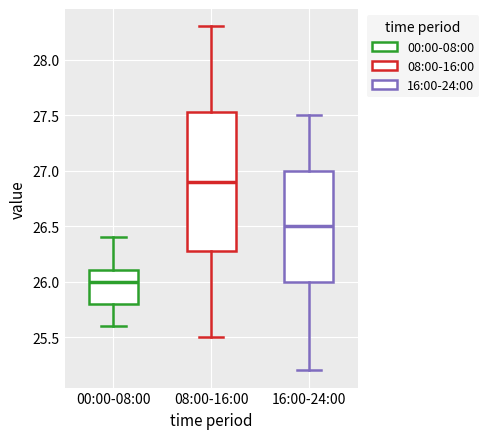

Reading left to right, read every box against the y-axis: the position of its median line, the range the box covers, and the ends of its whiskers. The values are not printed on the chart, so give them approximately, as read against the axis.

00:00-08:00: median 26.00, box 25.80 to 26.10, whiskers 25.60 to 26.40
08:00-16:00: median 26.90, box 26.30 to 27.55, whiskers 25.50 to 28.30
16:00-24:00: median 26.50, box 26.00 to 27.00, whiskers 25.20 to 27.50